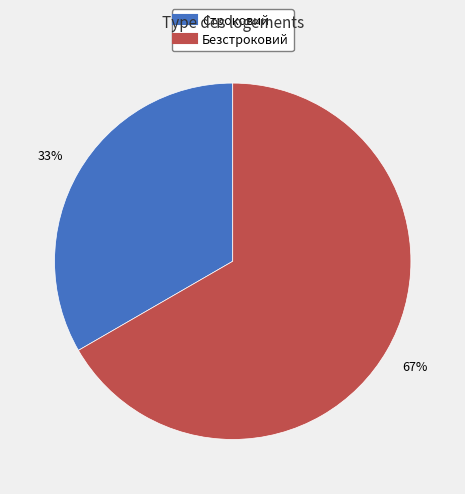

True or false: Безстроковий accounts for 67% of the total.

True